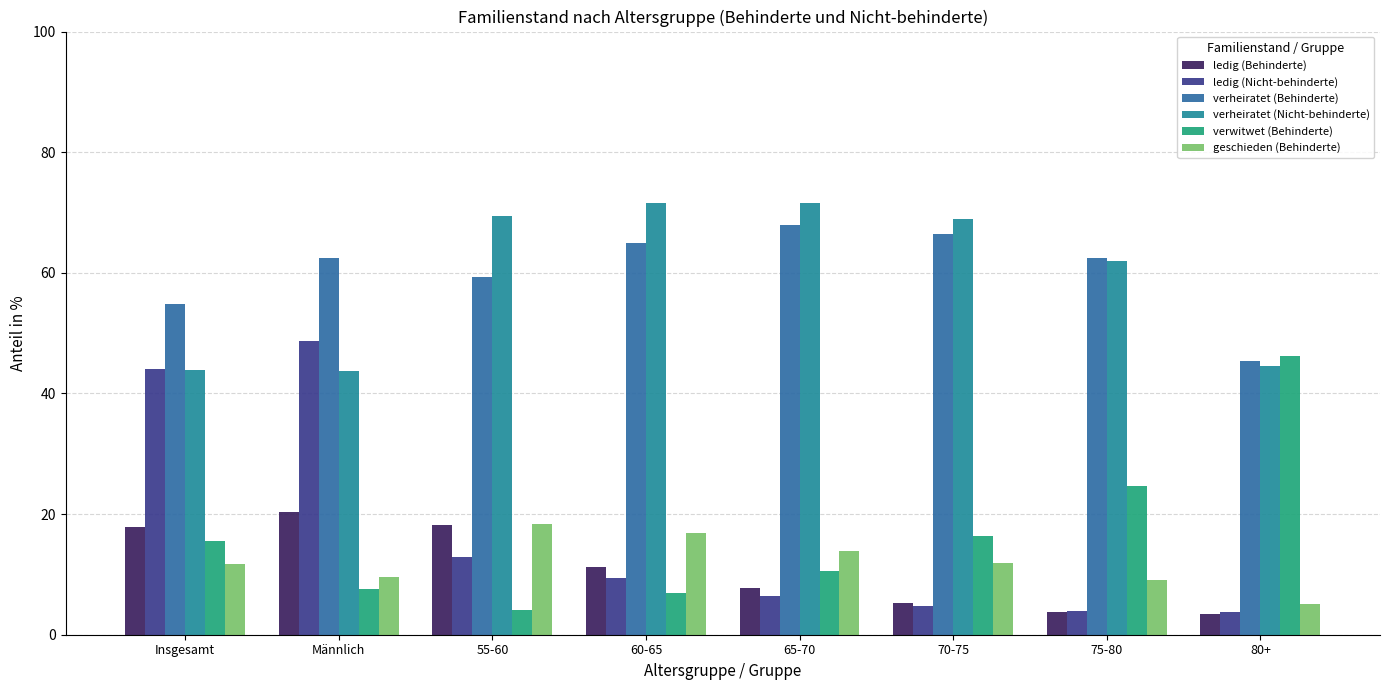

What are all the series names shown in the legend?

ledig (Behinderte), ledig (Nicht-behinderte), verheiratet (Behinderte), verheiratet (Nicht-behinderte), verwitwet (Behinderte), geschieden (Behinderte)